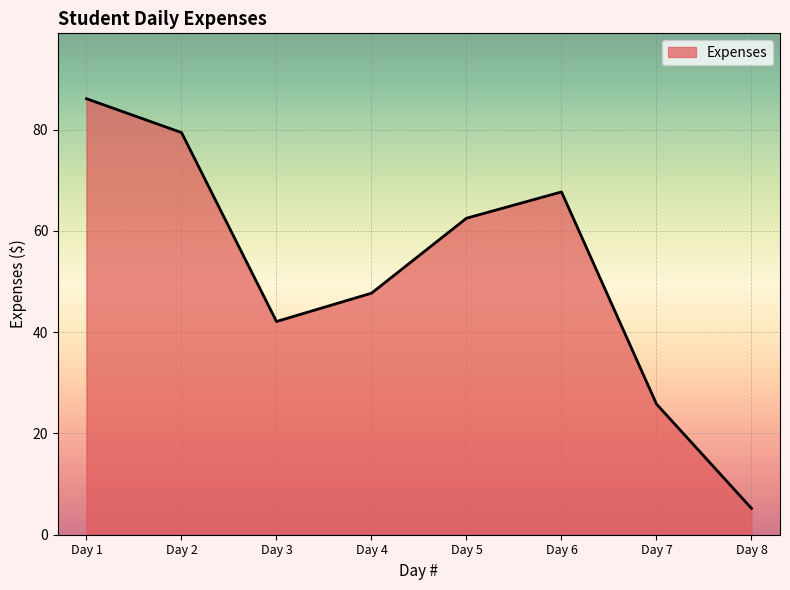

Does the chart display data point markers on the line(s)?

No